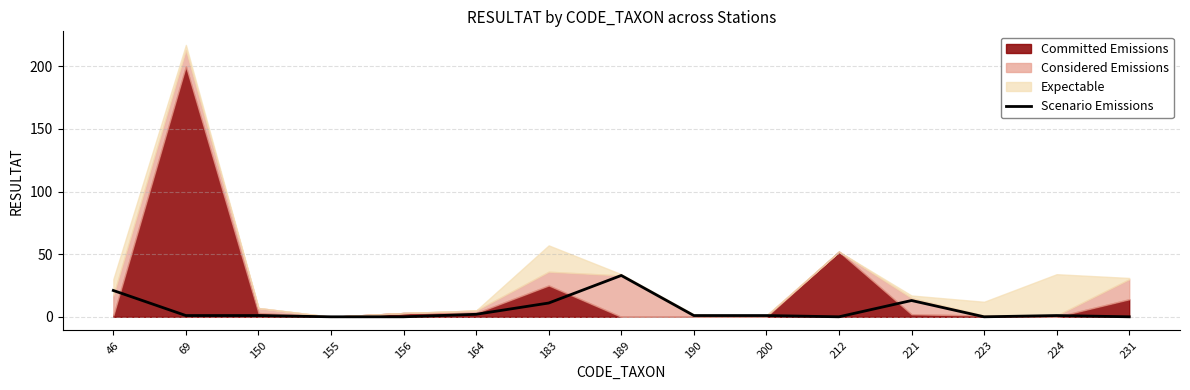

What is the value of the 1st point from the left?

21